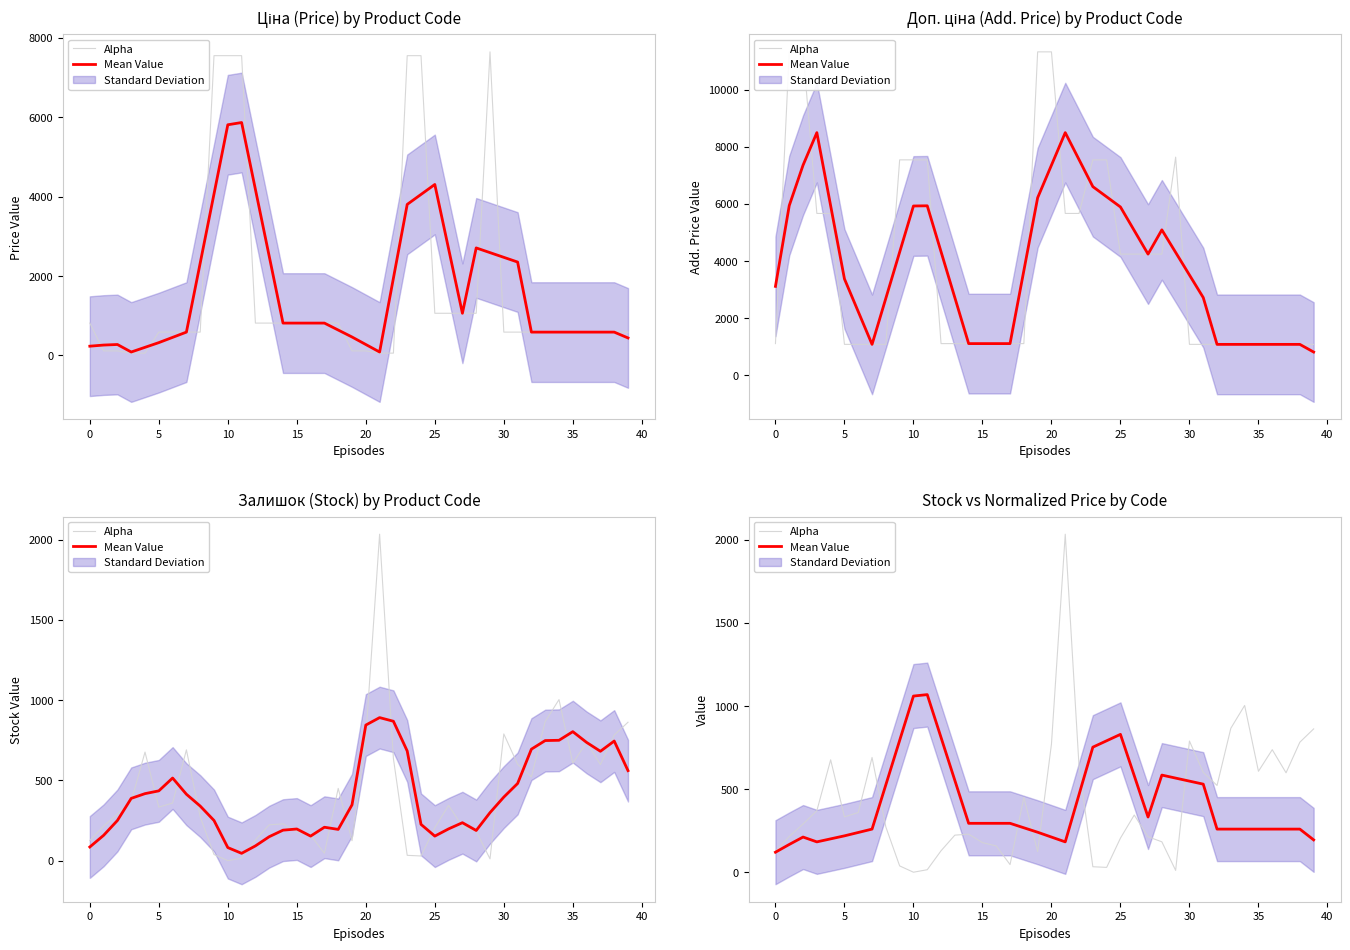

The Mean Value series shows 259.3 at 34. True or false?

True